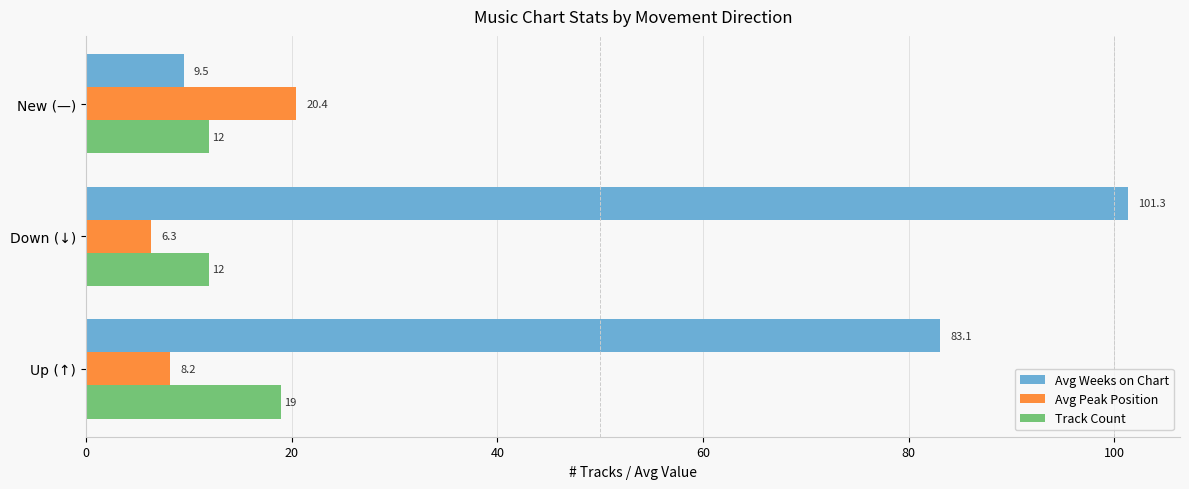

What are all the series names shown in the legend?

Avg Weeks on Chart, Avg Peak Position, Track Count